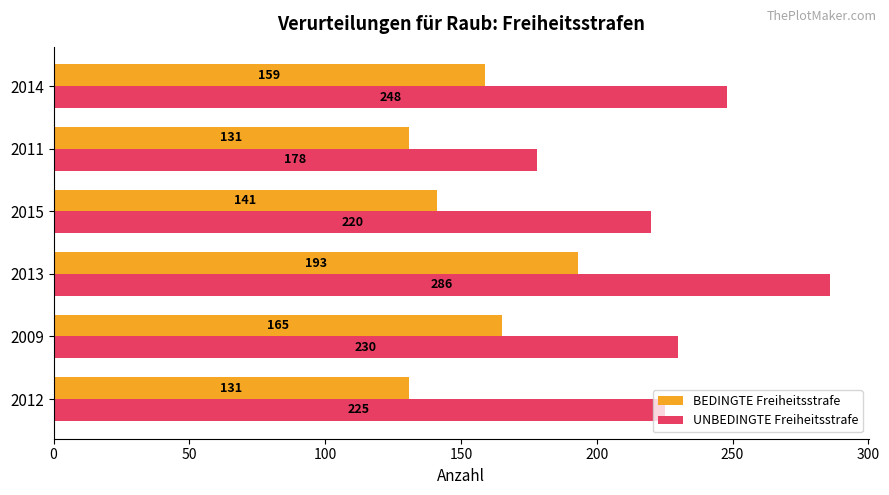

Which series has the largest total across all categories?

UNBEDINGTE Freiheitsstrafe